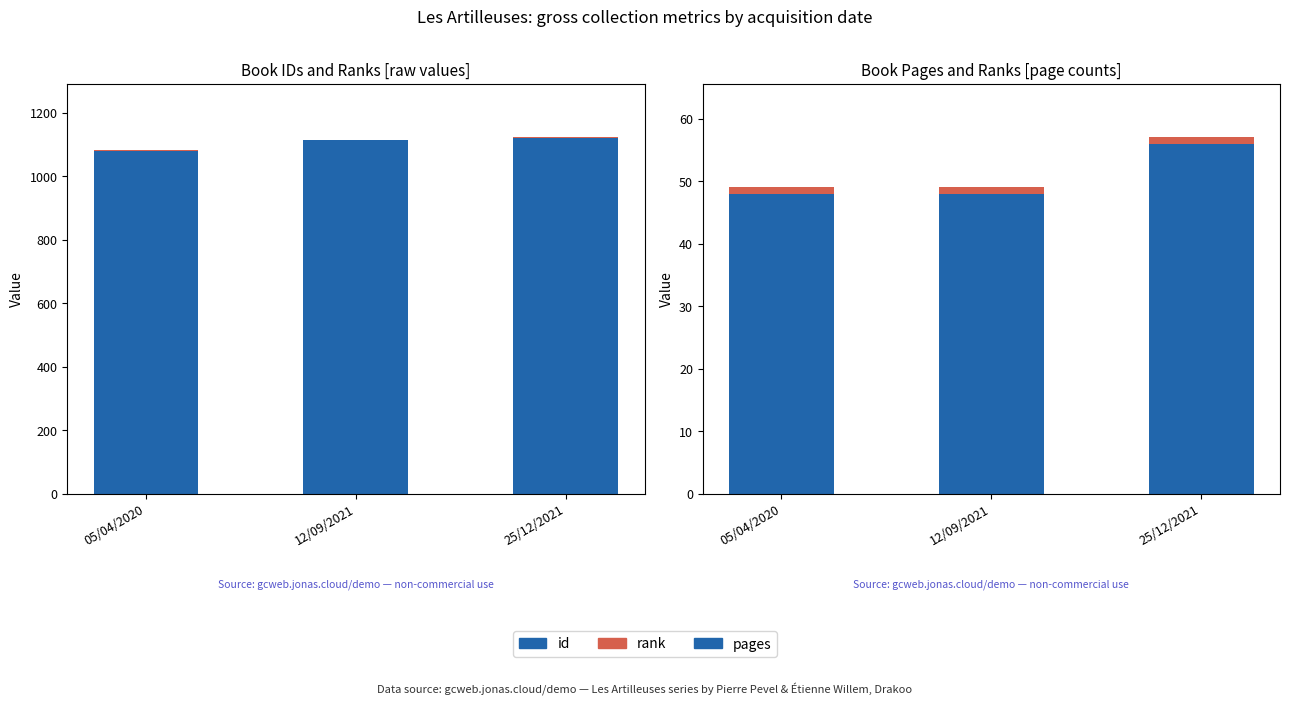

The id series shows 1464 at 12/09/2021. True or false?

False